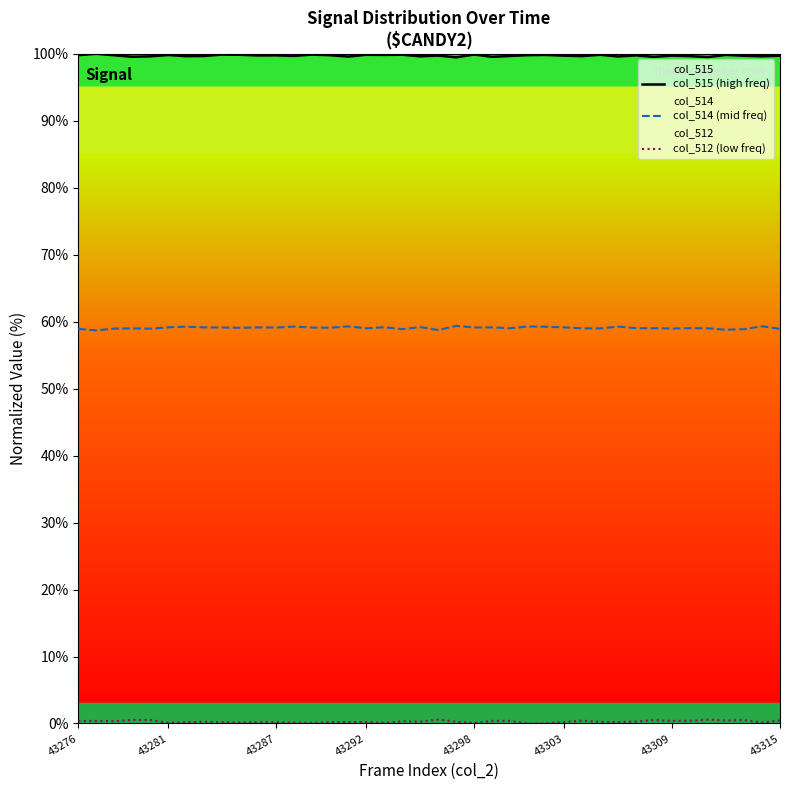

What is the lowest value of the col_514 (mid freq) series?

58.7